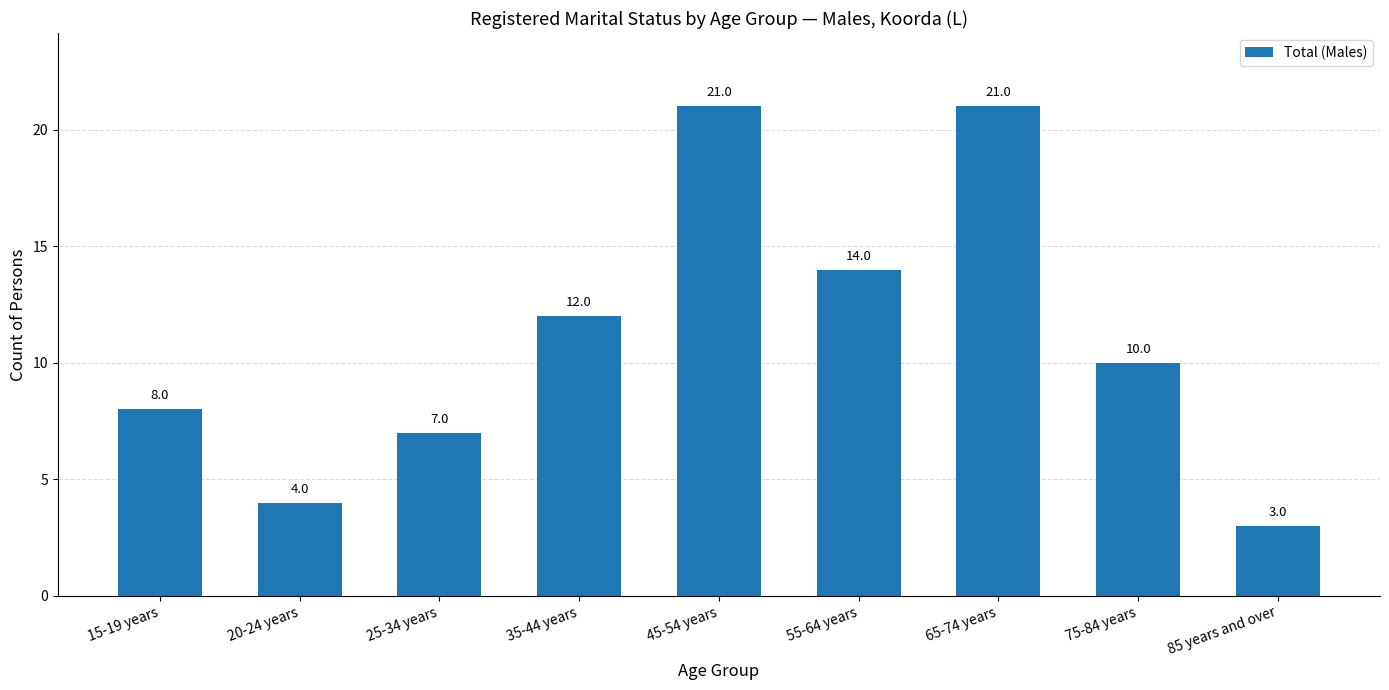

What is the ratio of the value at 65-74 years to the value at 85 years and over?

7.0